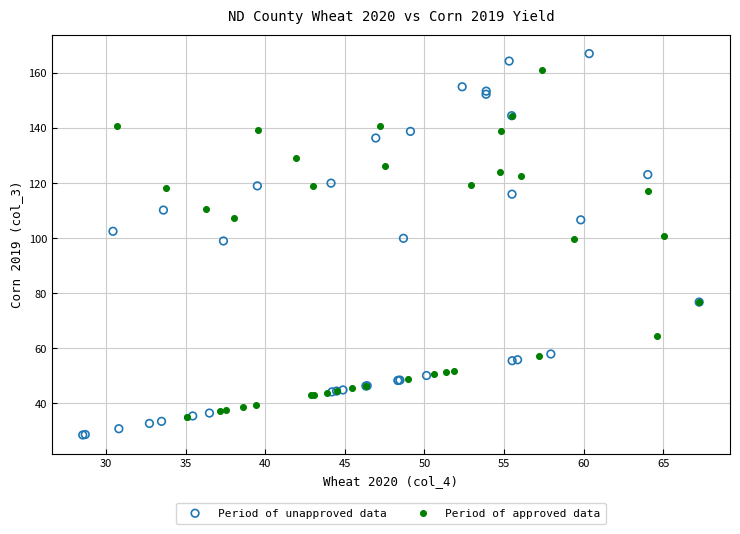

Which series reaches the minimum Y coordinate?

Period of unapproved data